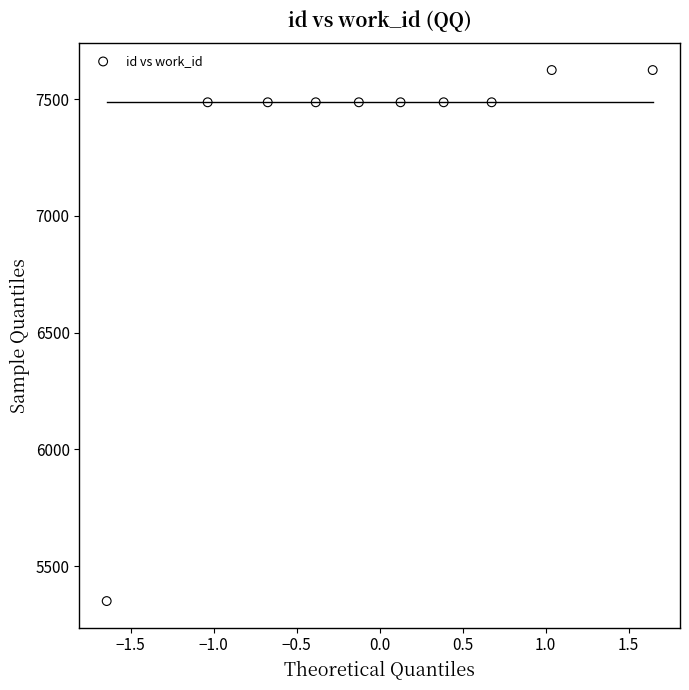

What is the average Y value?

7300